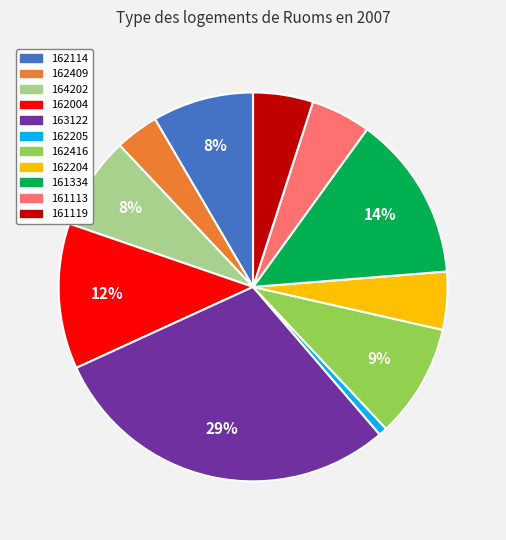

What is the ratio of the value at 161113 to the value at 161119?

1.0